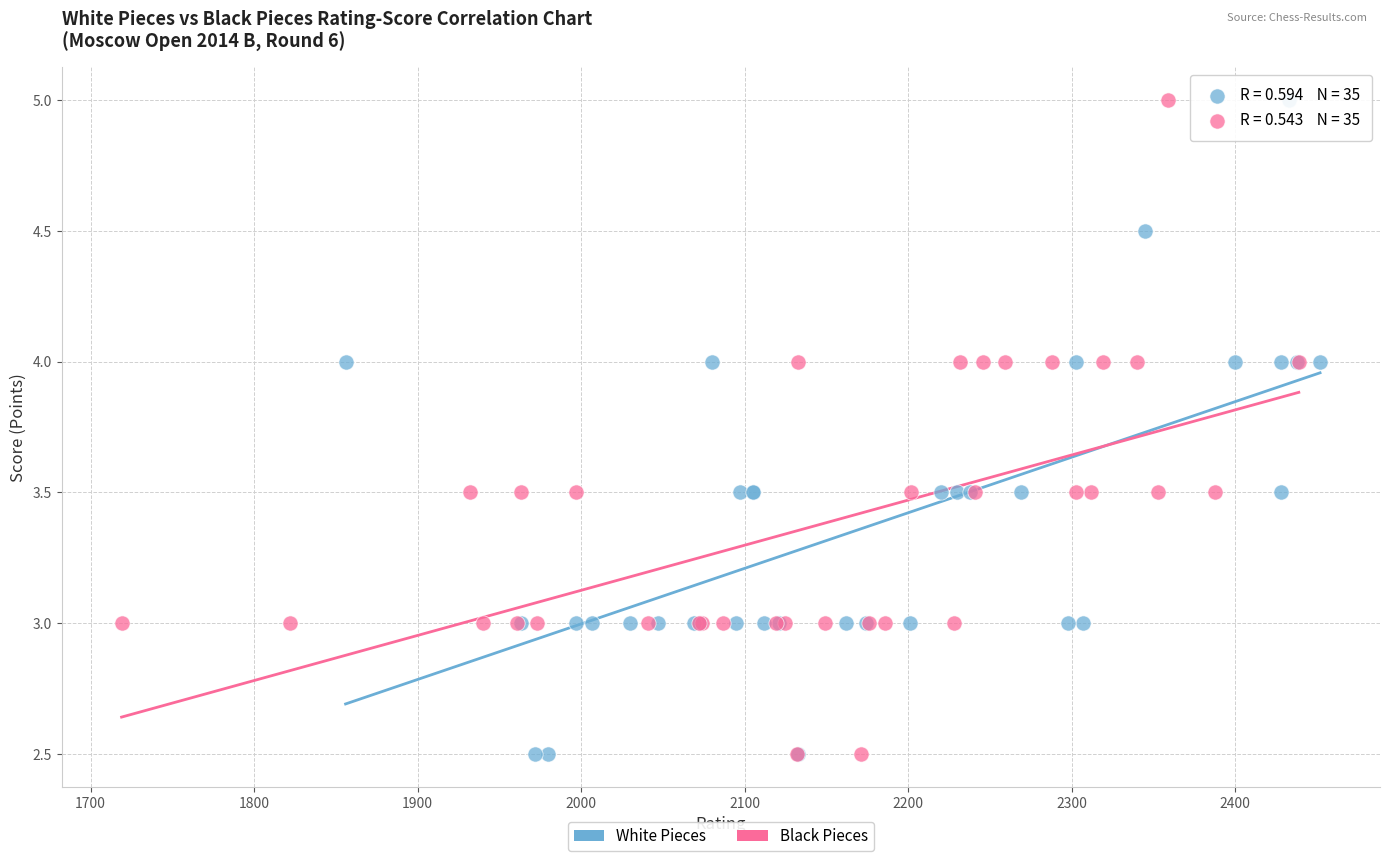

What are all the series names shown in the legend?

White Pieces, Black Pieces